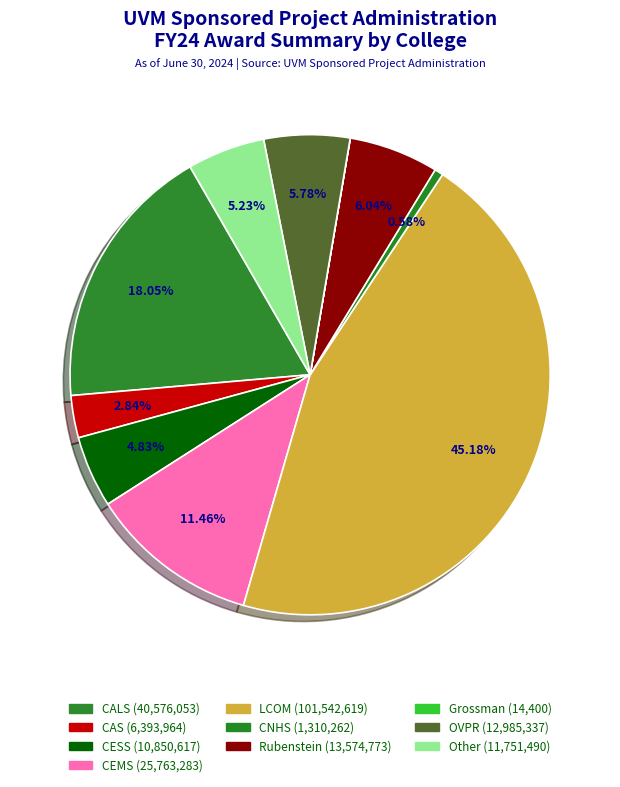

Which slice is the smallest?

GROSSMAN SCHOOL OF BUSINESS